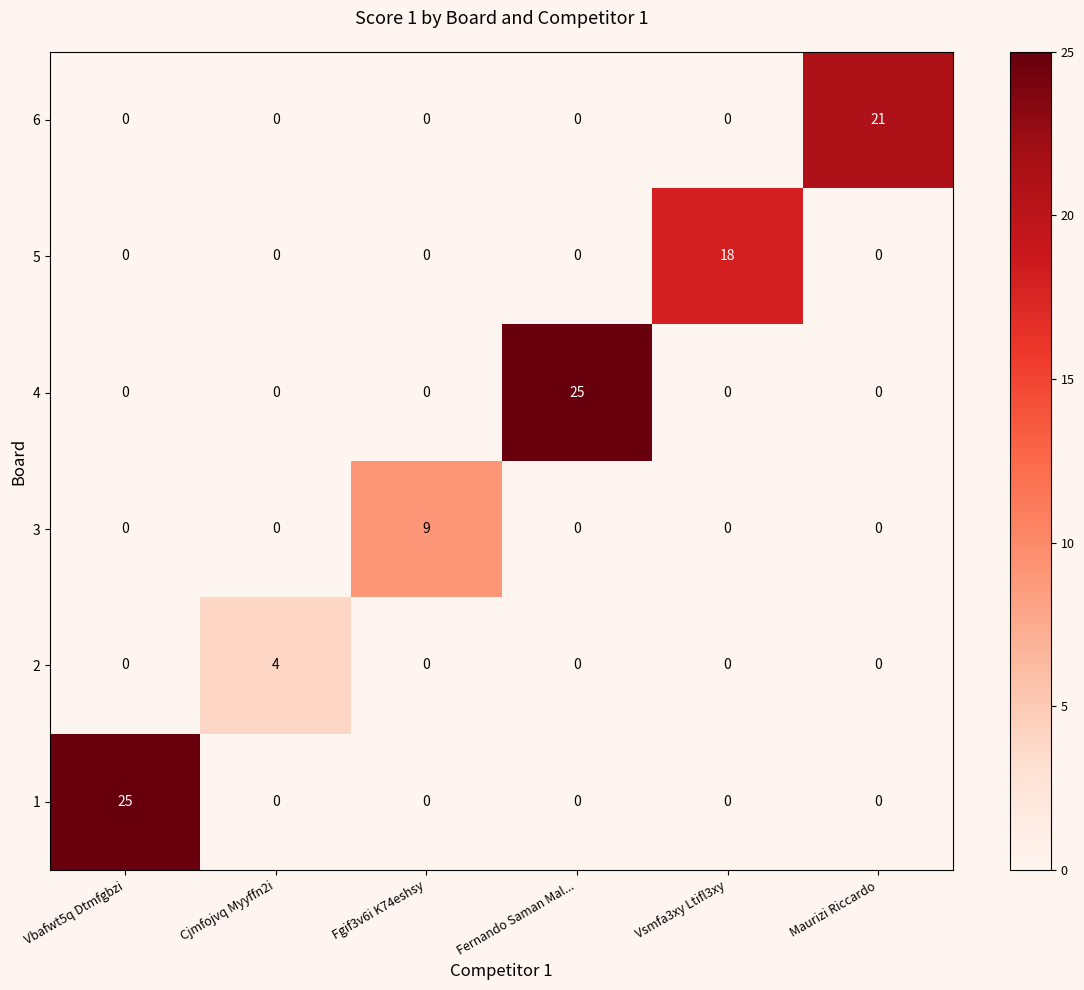

At how many categories does at least one series exceed 7?

5